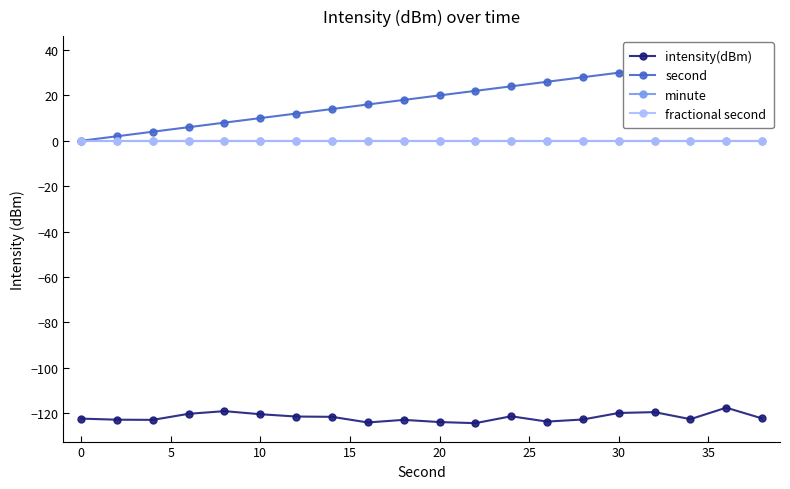

What is the average value of the second series?

19.0